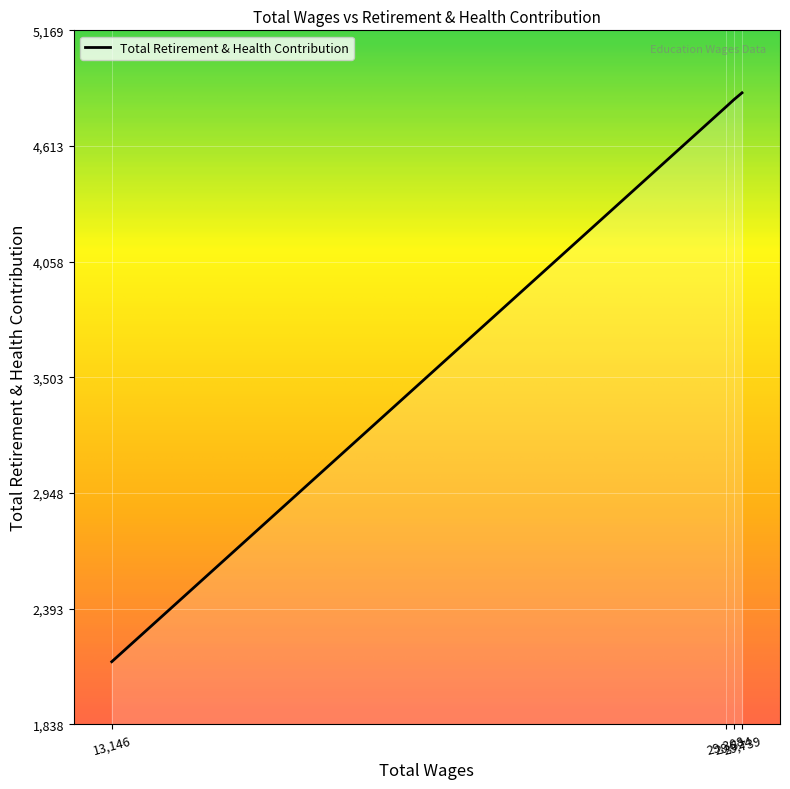

What is the difference between the maximum and minimum values?

2731